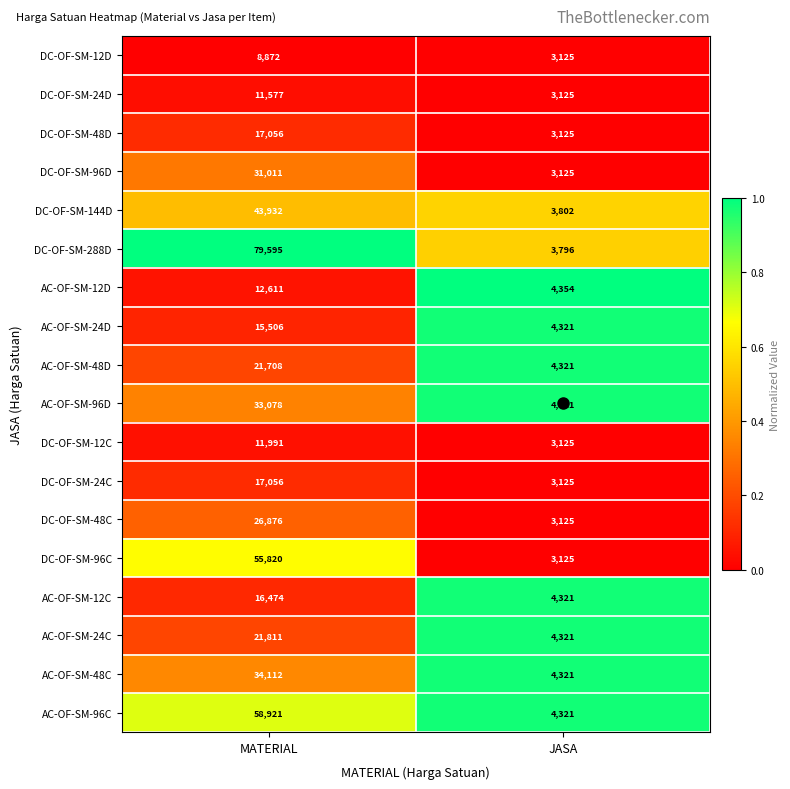

The value of DC-OF-SM-48D at JASA is 841. True or false?

False